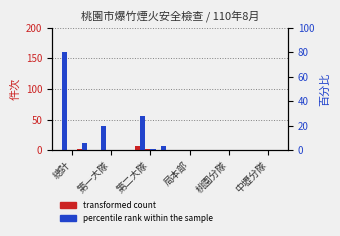

What is the difference between the col_2 values at 局本部 and 總計?

2